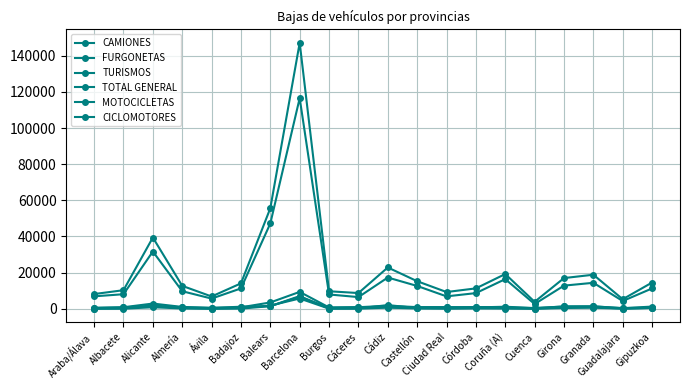

Is it true that TOTAL GENERAL equals 55645 at Balears?

True